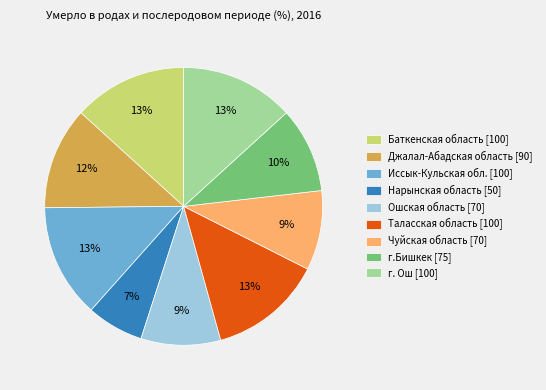

Approximately how many times larger is the value at Нарынская область [50] compared to г. Ош [100]?

0.5